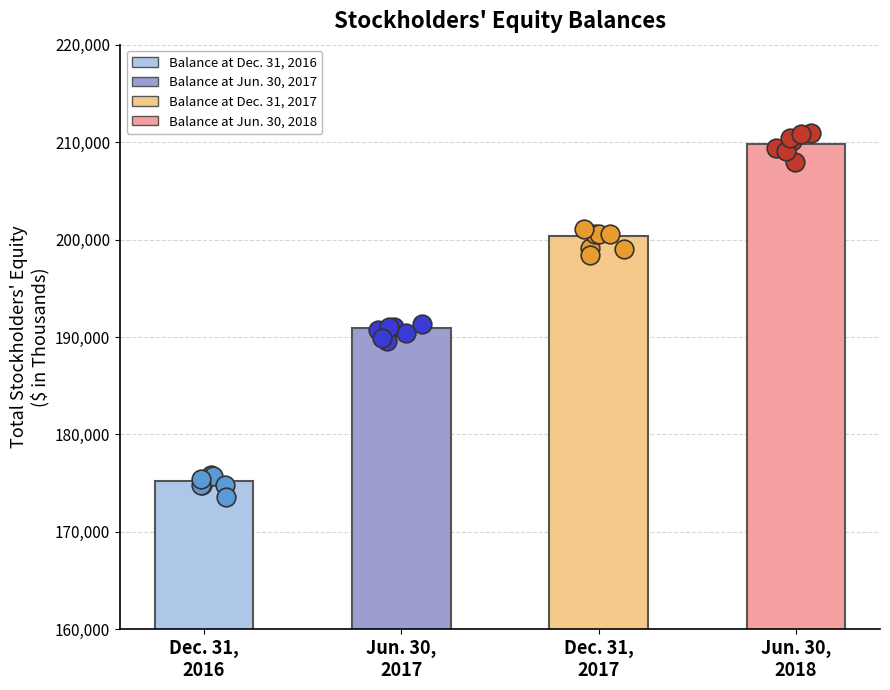

Between Dec. 31,
2016 and Jun. 30,
2018, which is larger?

Jun. 30,
2018